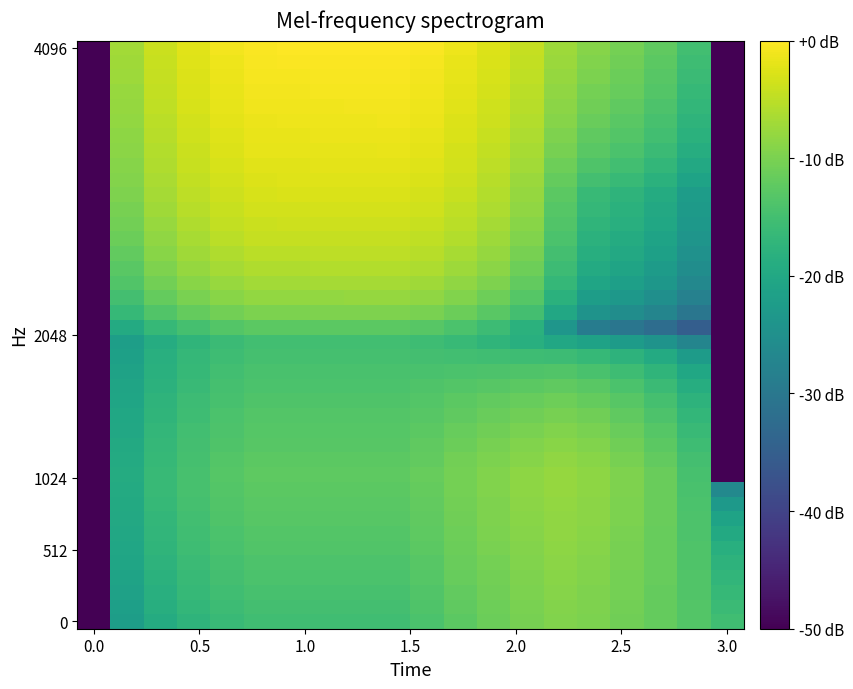

Which series has the largest total across all categories?

4096